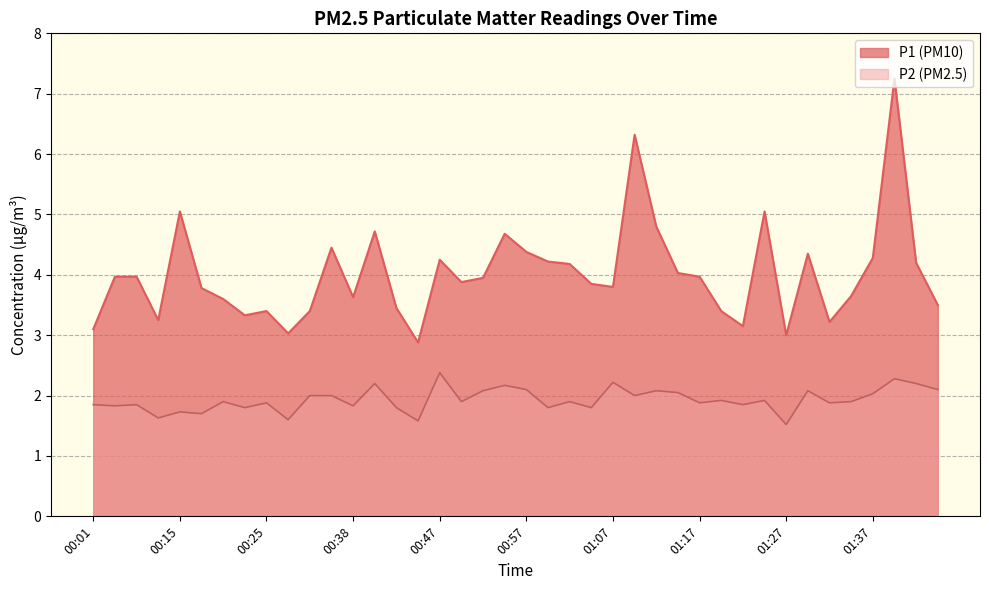

The P2 series shows 1.6 at 00:10. True or false?

True